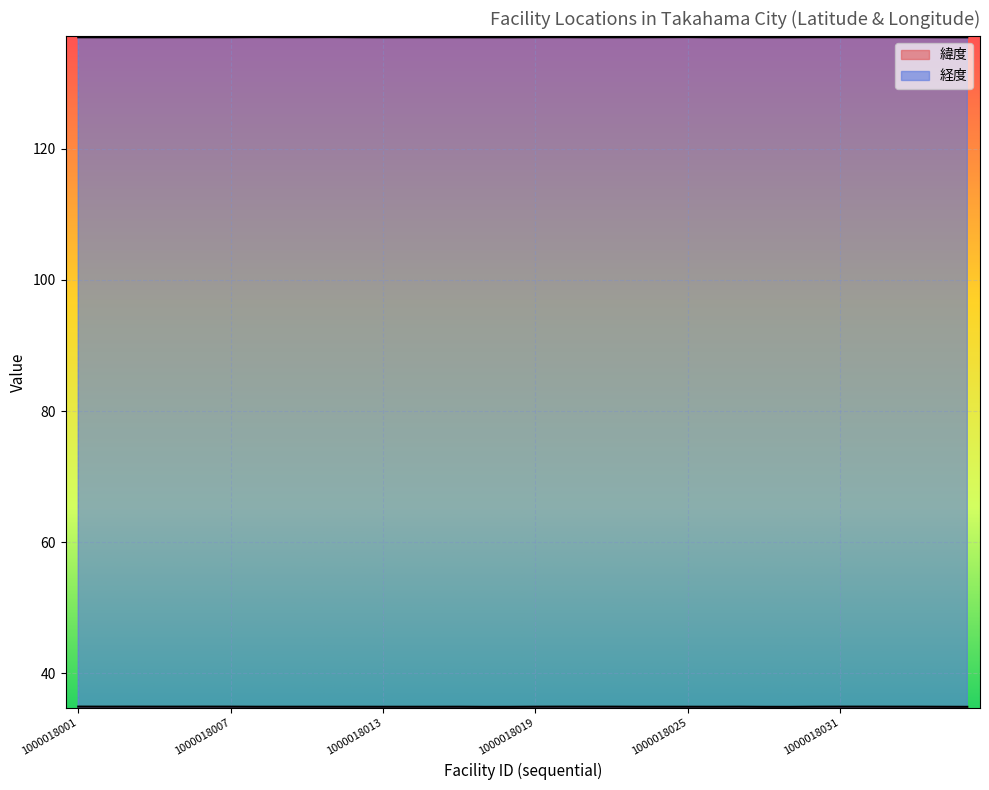

List the series in order of their peak value, highest first.

経度, 緯度